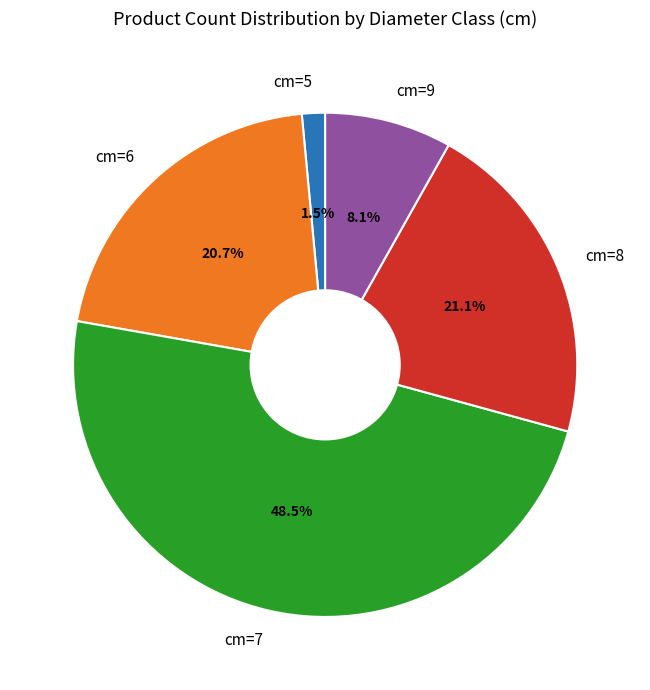

Does cm=6 account for over 50% of the chart?

No